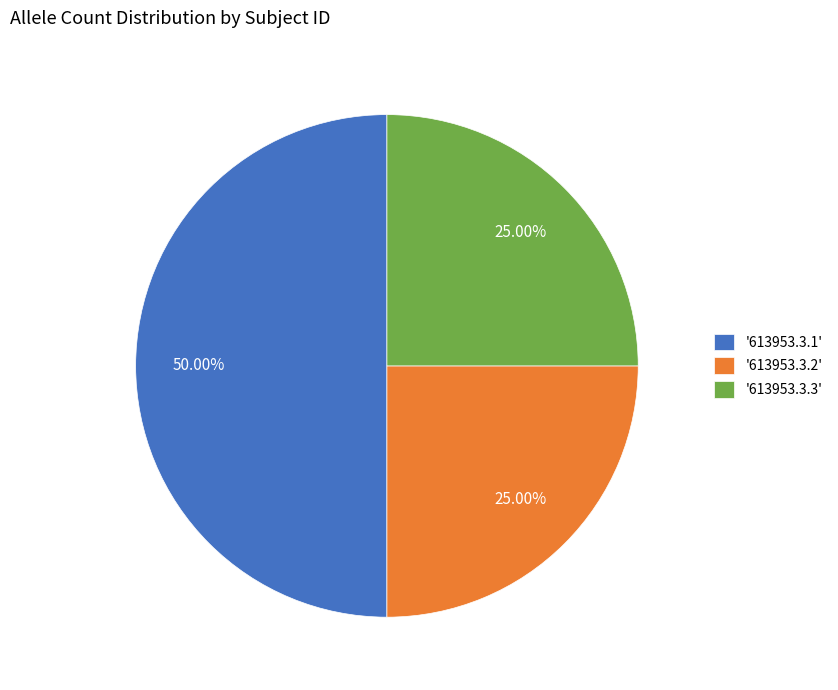

What is the ratio of the value at '613953.3.3' to the value at '613953.3.2'?

1.0